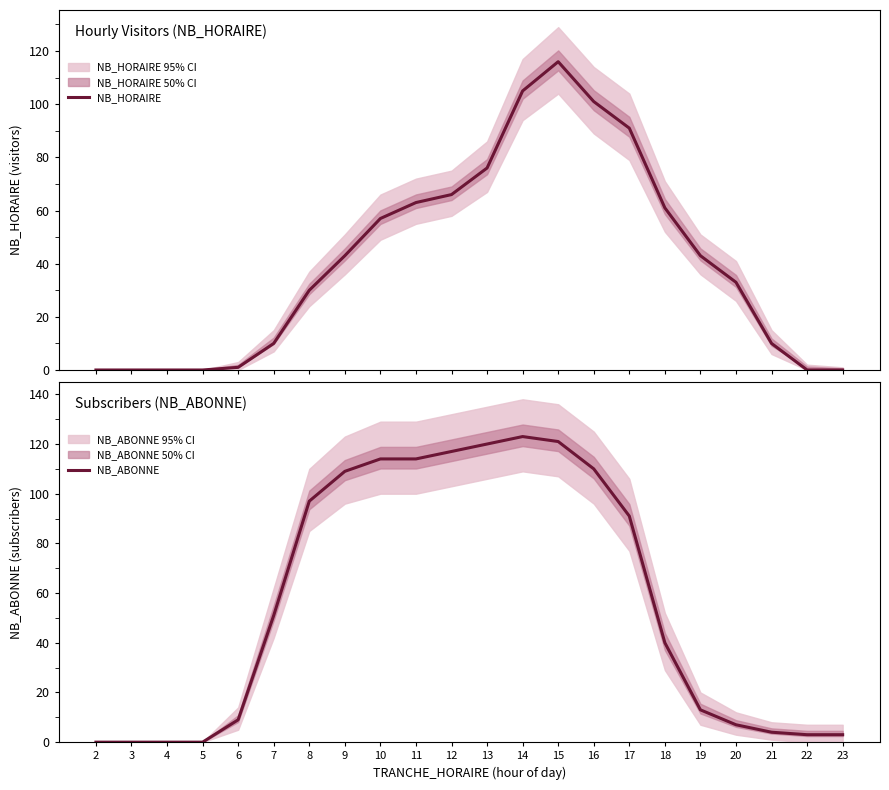

Reading left to right, transcribe all the data shown in this chart.

NB_HORAIRE: 2=0	3=0	4=0	5=0	6=1	7=10	8=30	9=43	10=57	11=63	12=66	13=76	14=105	15=116	16=101	17=91	18=61	19=43	20=33	21=10	22=0	23=0
NB_ABONNE: 2=0	3=0	4=0	5=0	6=9	7=51	8=97	9=109	10=114	11=114	12=117	13=120	14=123	15=121	16=110	17=91	18=40	19=13	20=7	21=4	22=3	23=3